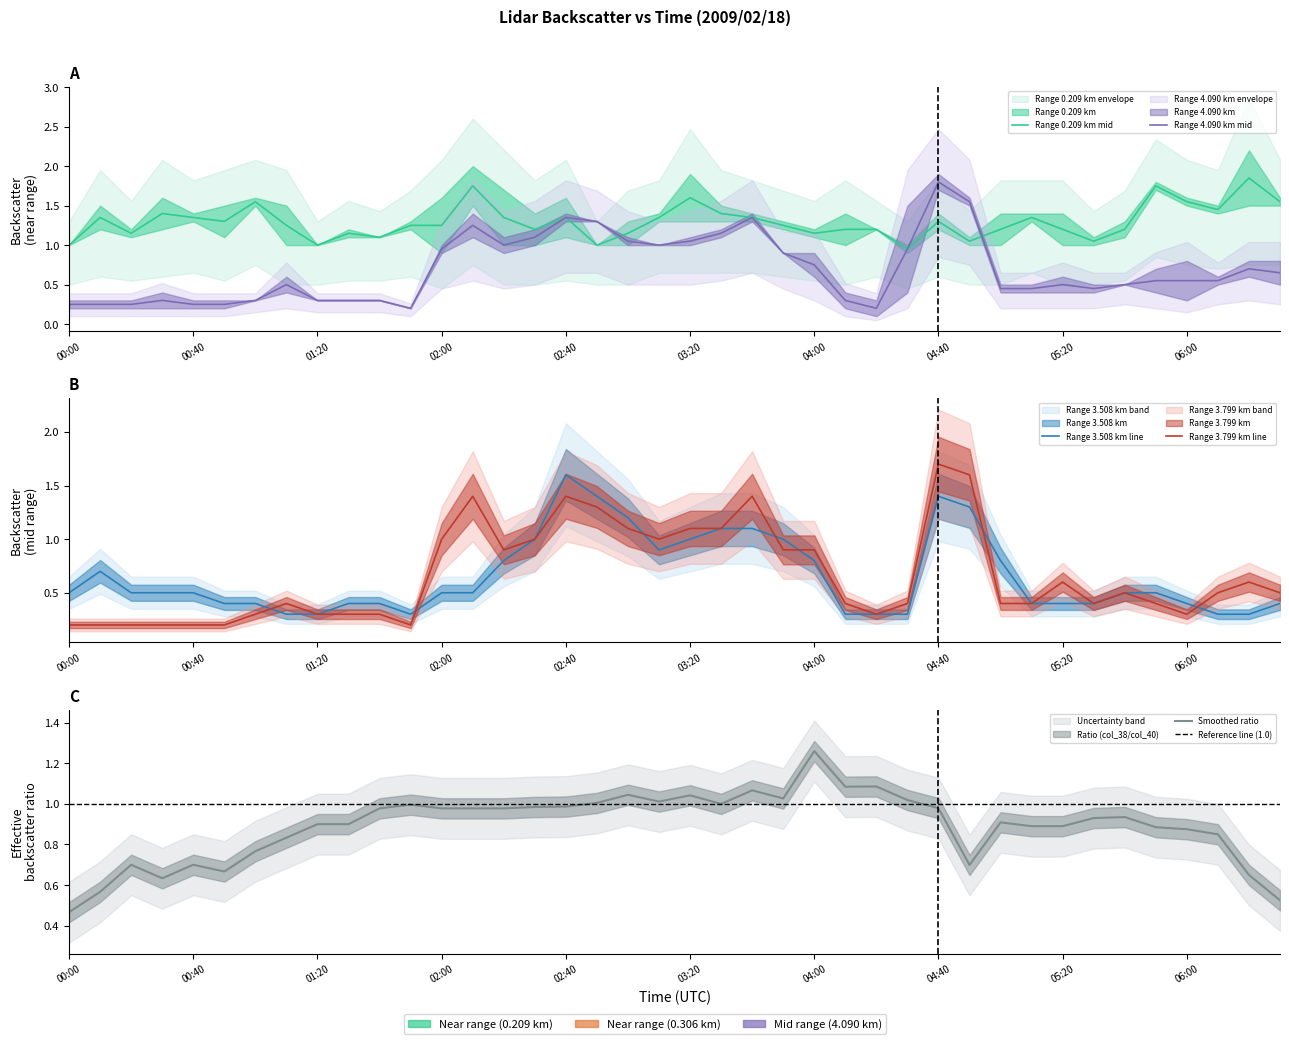

What is the maximum value for col_0_near?

2.2